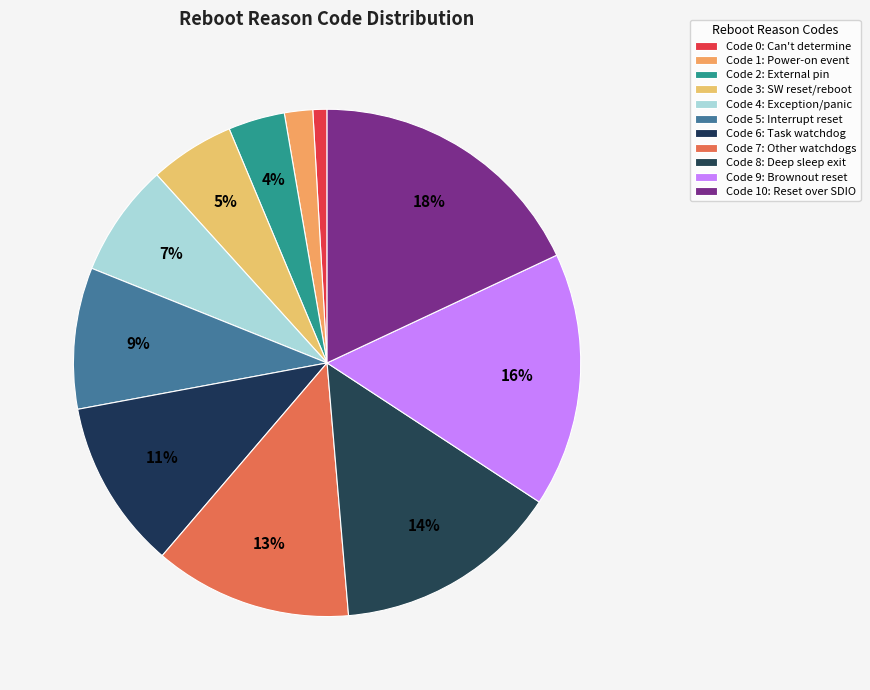

Rank the categories by value from highest to lowest.

Reset over SDIO, Brownout reset, Reset after exiting deep sleep mode, Reset due to other watchdogs, Reset due to task watchdog, Reset due to interrupt, Software reset due to exception/panic, Software reset via reboot function, Reset by external pin, Reset due to power-on event, Reset reason can not be determined